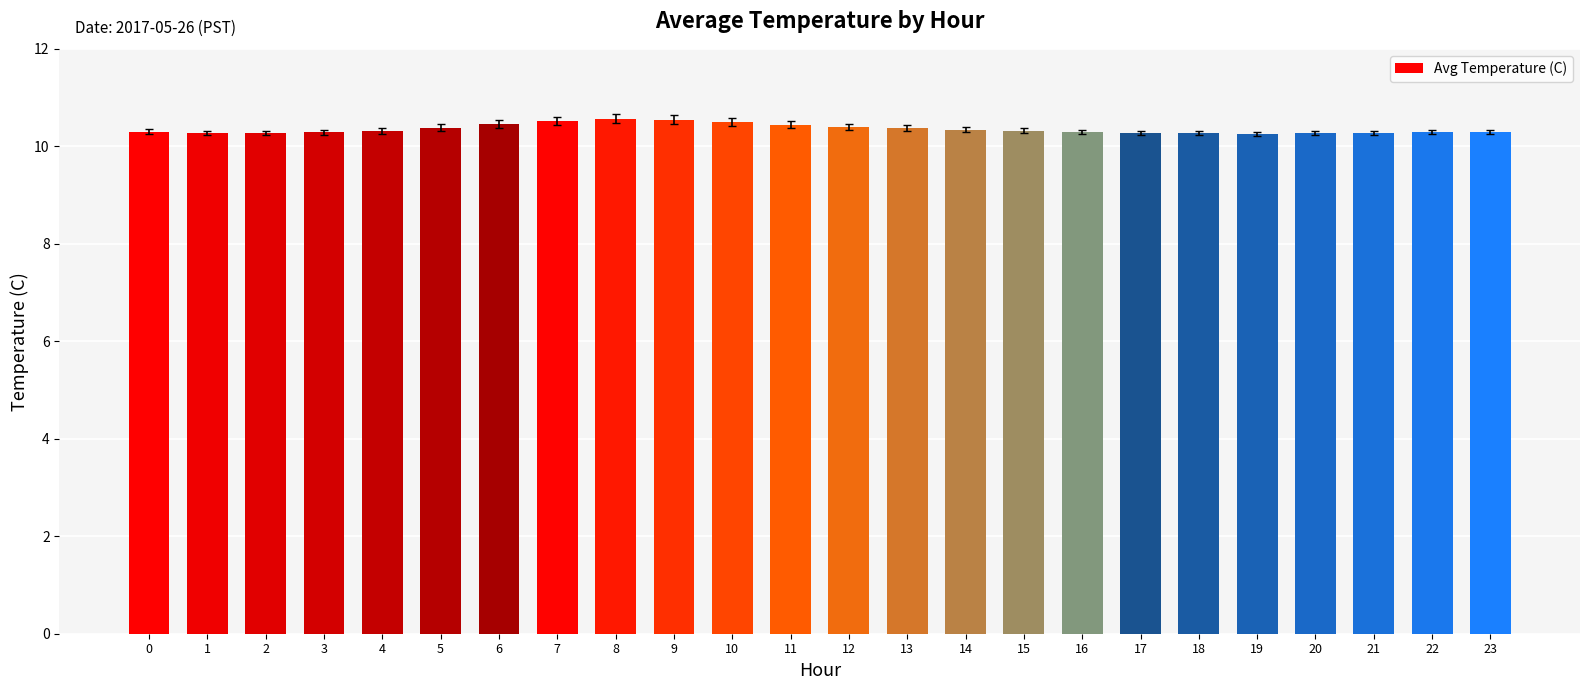

The value at 13 is 10.4. True or false?

True